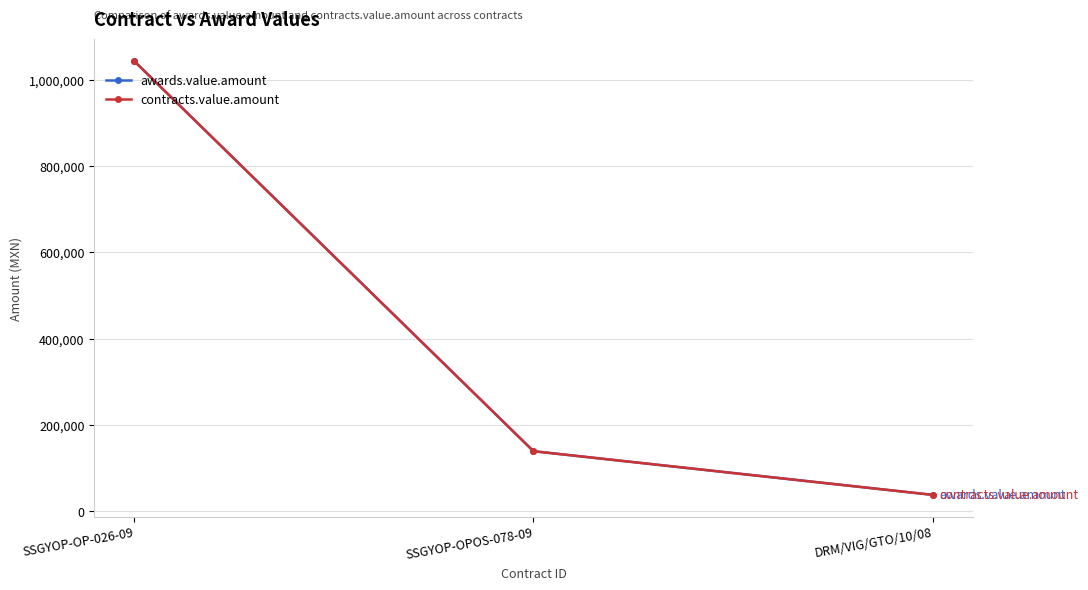

Which series has the widest spread of values?

awards.value.amount